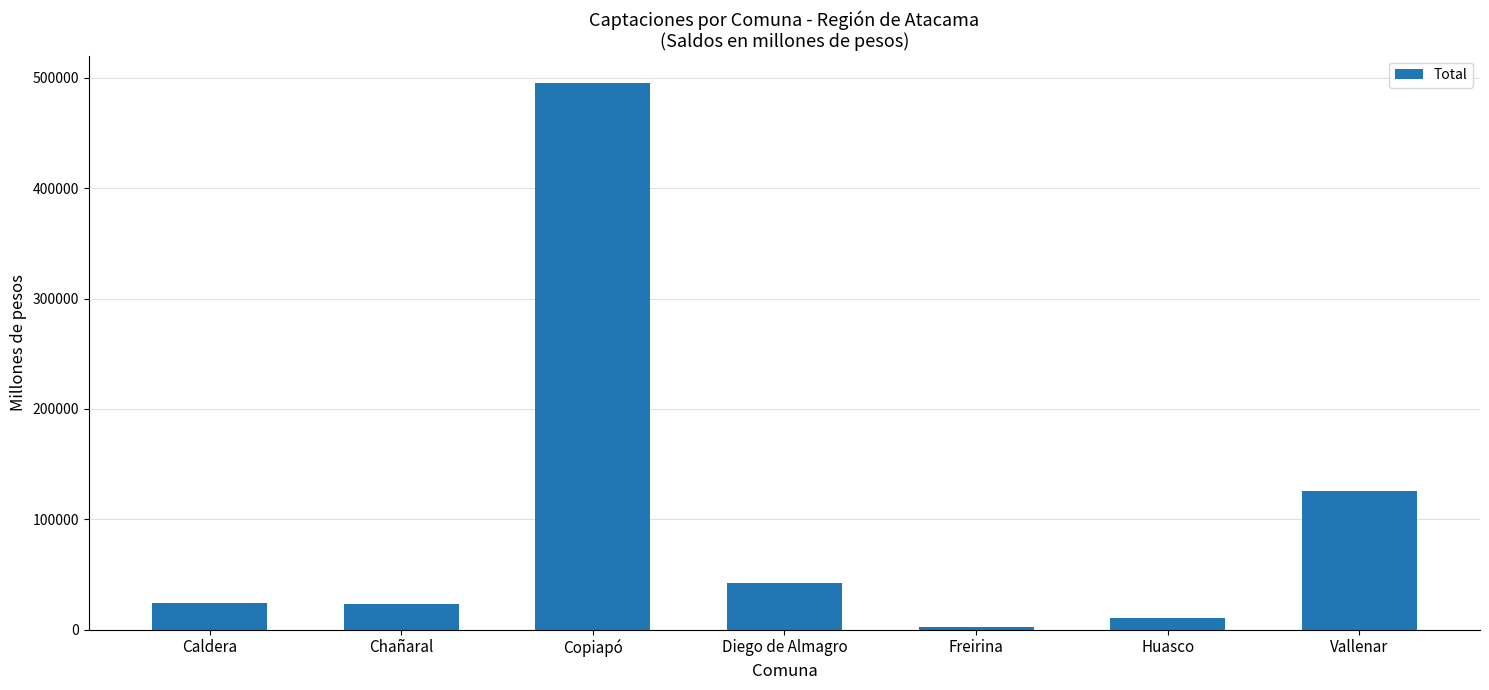

Which label corresponds to the largest value in the chart?

Copiapó